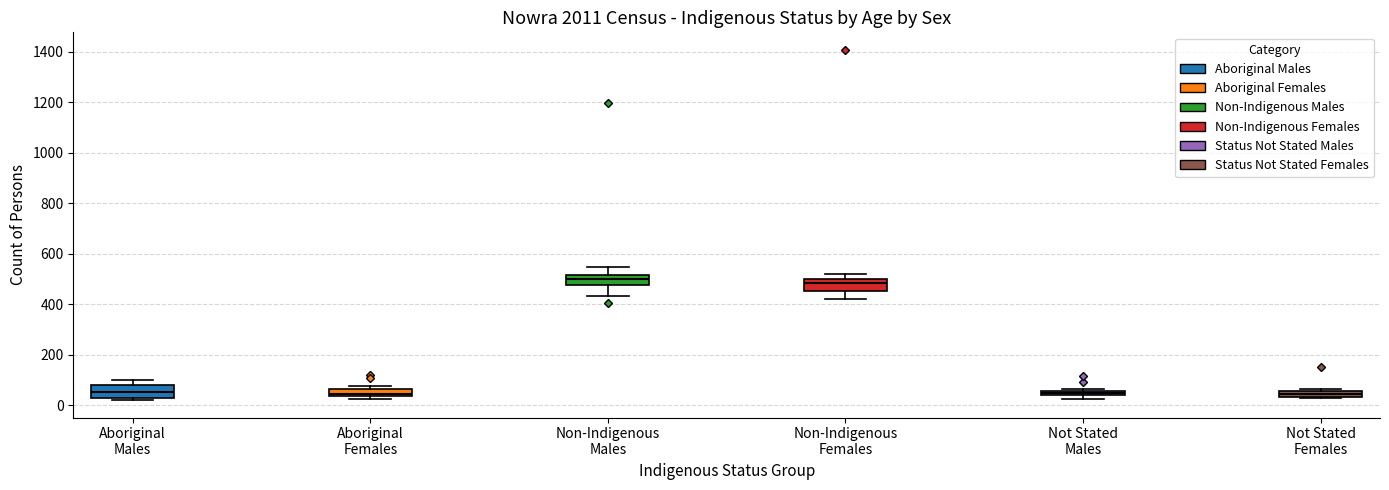

Where does the upper whisker of the box for Non-Indigenous Males end on the y-axis? The values are not printed on the chart, so give them approximately, as read against the axis.

540